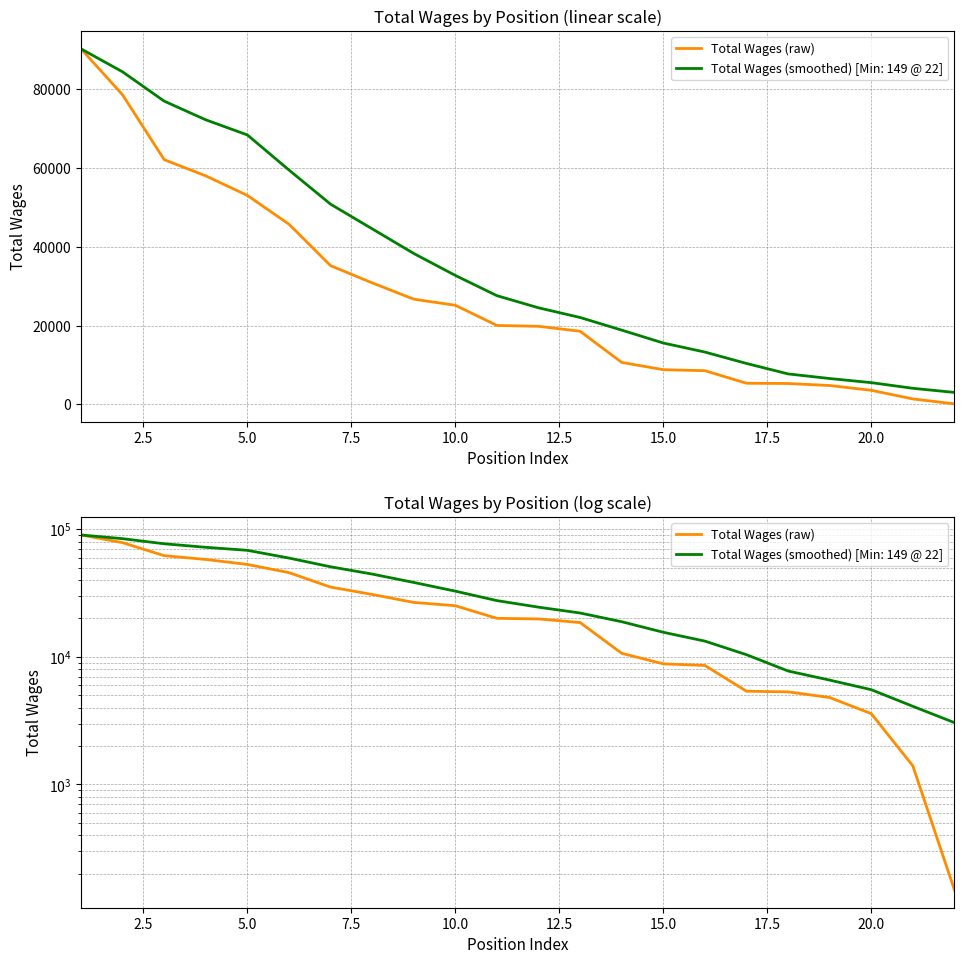

What is the greatest value displayed?

90207